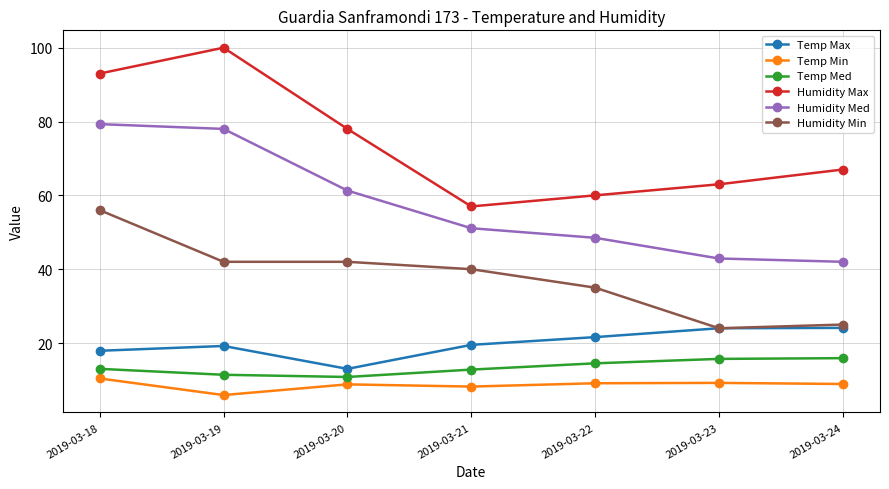

What are all the series names shown in the legend?

Temp Max, Temp Min, Temp Med, Humidity Max, Humidity Med, Humidity Min